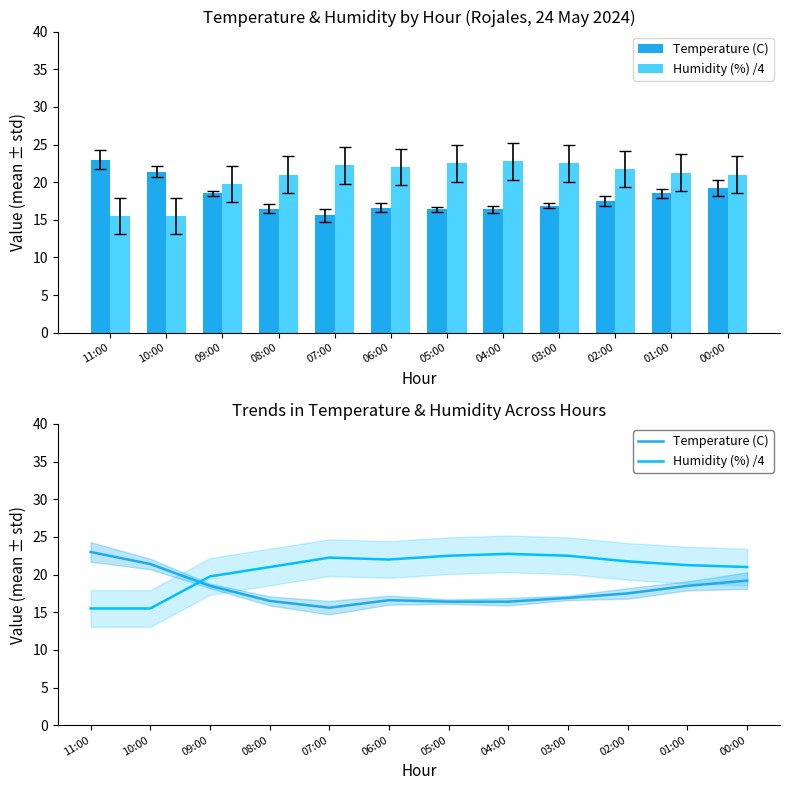

Between 08:00 and 02:00, which series saw the biggest shift?

Temperature (C)